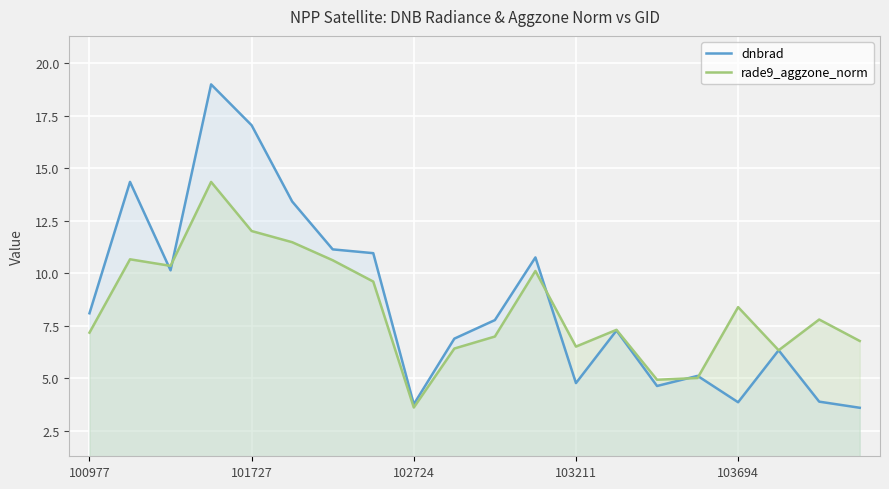

Which series has the largest total across all categories?

dnbrad